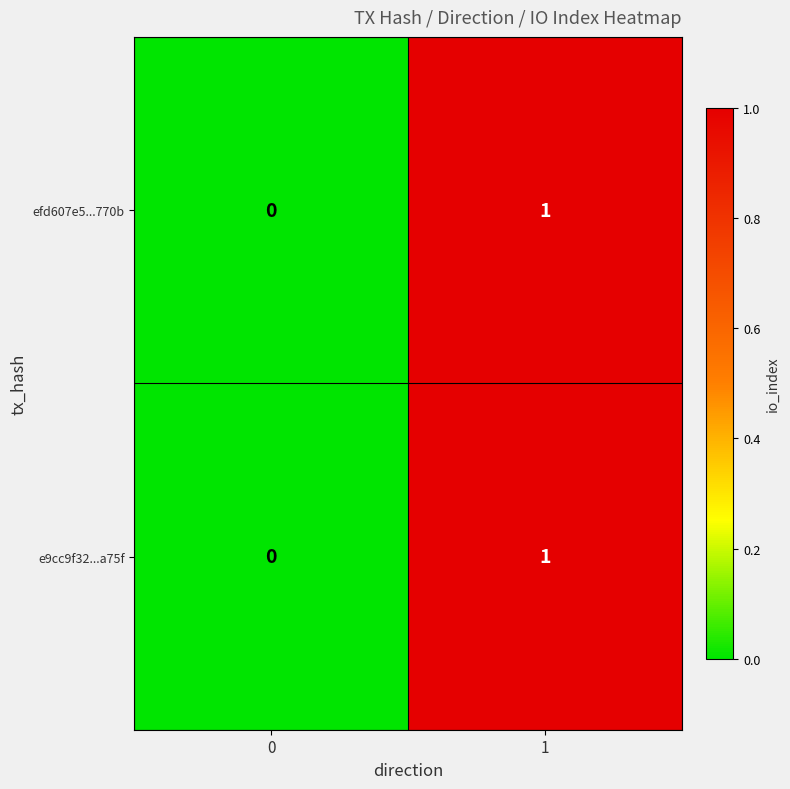

True or false: e9cc9f32...a75f has a value of 2 at 1.

False